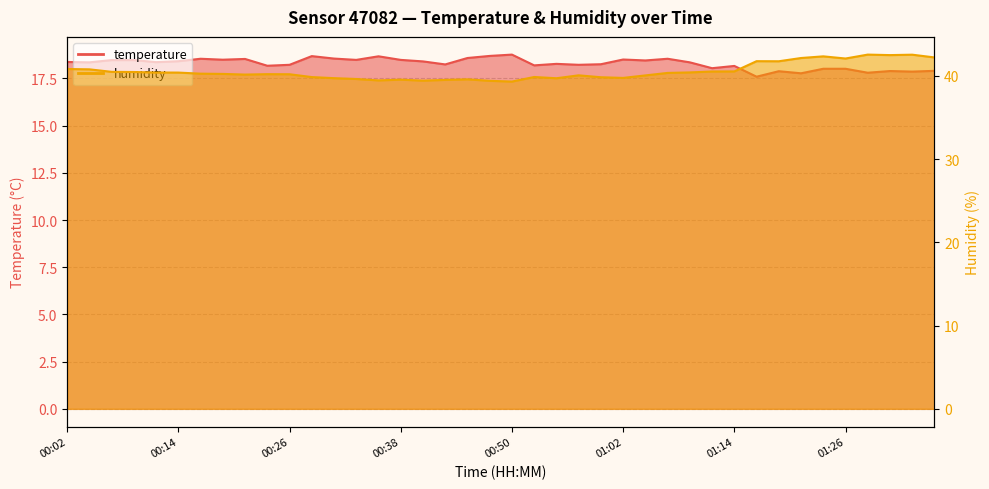

What is the label of the 39th point from the right?

00:04